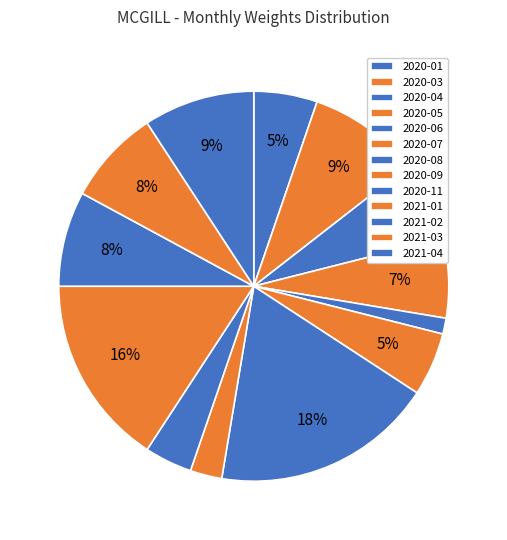

To the nearest percent, what portion does 2021-01 represent?

16%